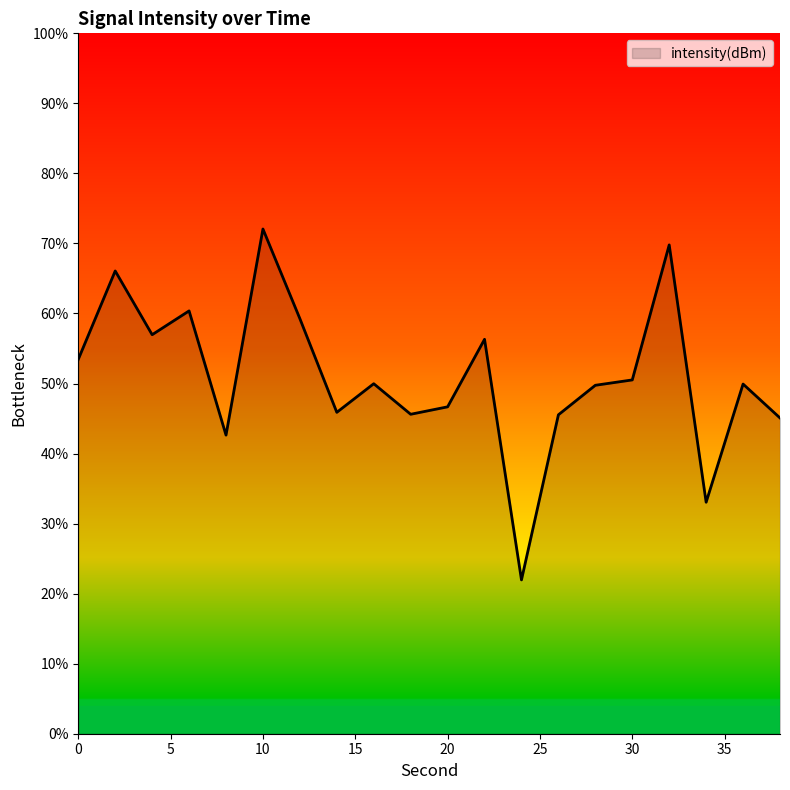

What is the difference between the maximum and minimum values?

50.1